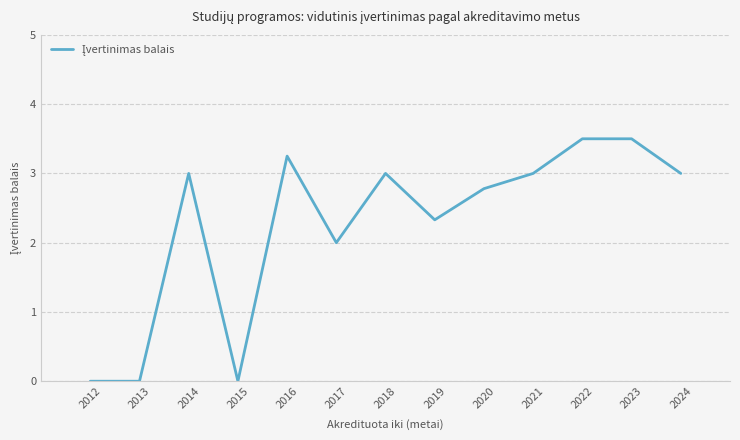

What is the difference between the maximum and minimum values?

3.5